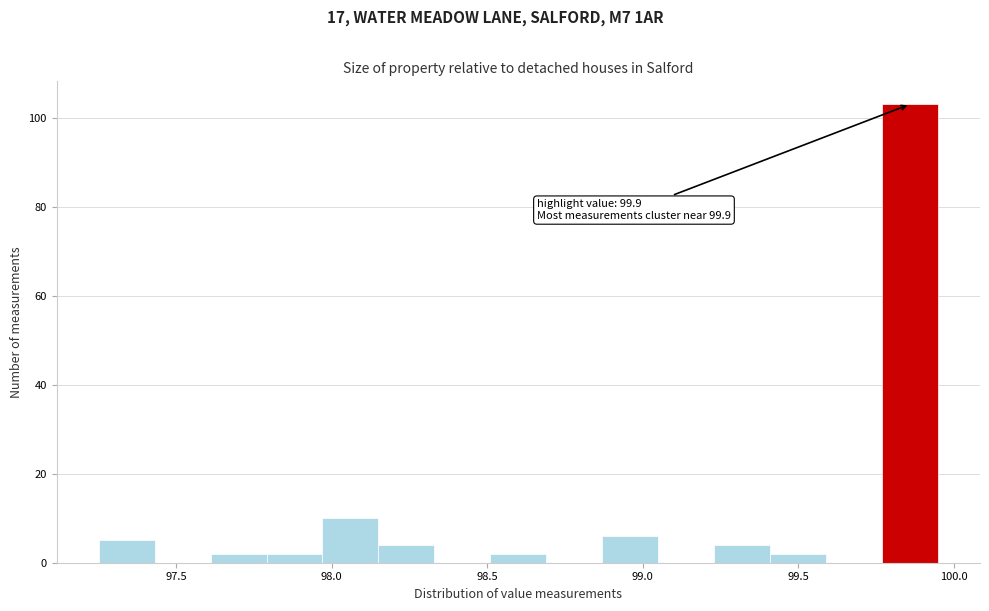

Read against the x-axis, roughly where is the centre of the tallest bar?

99.85